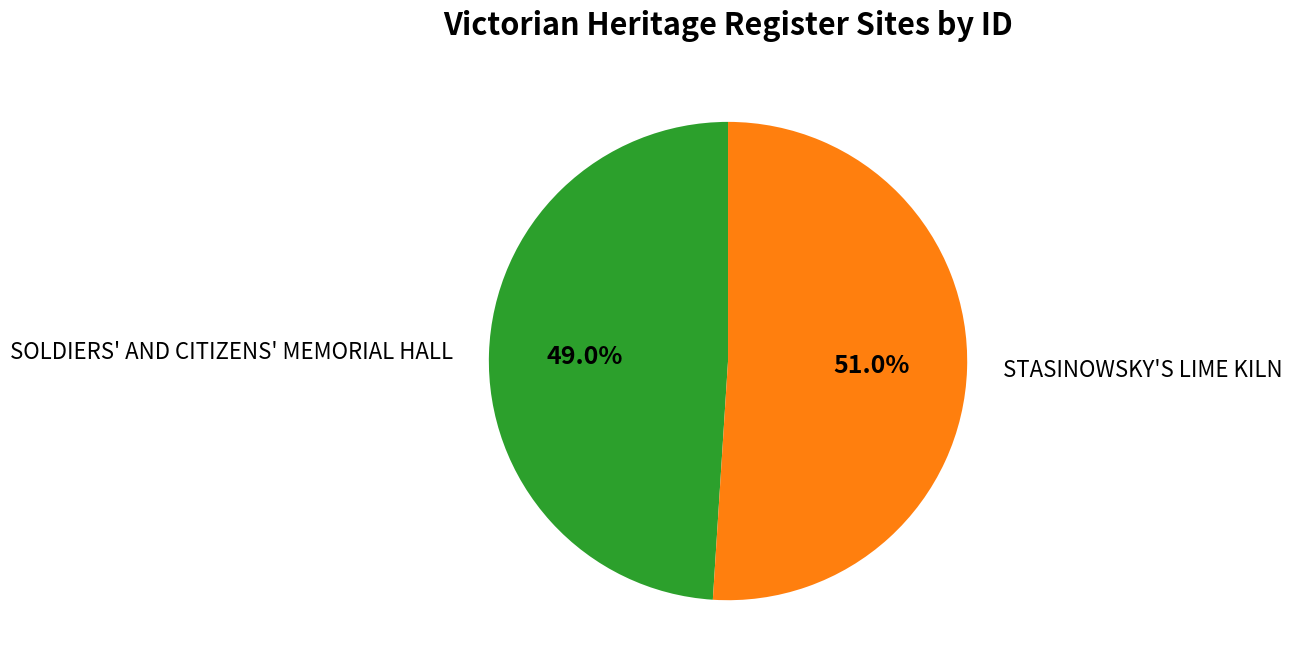

True or false: STASINOWSKY'S LIME KILN accounts for 43% of the total.

False